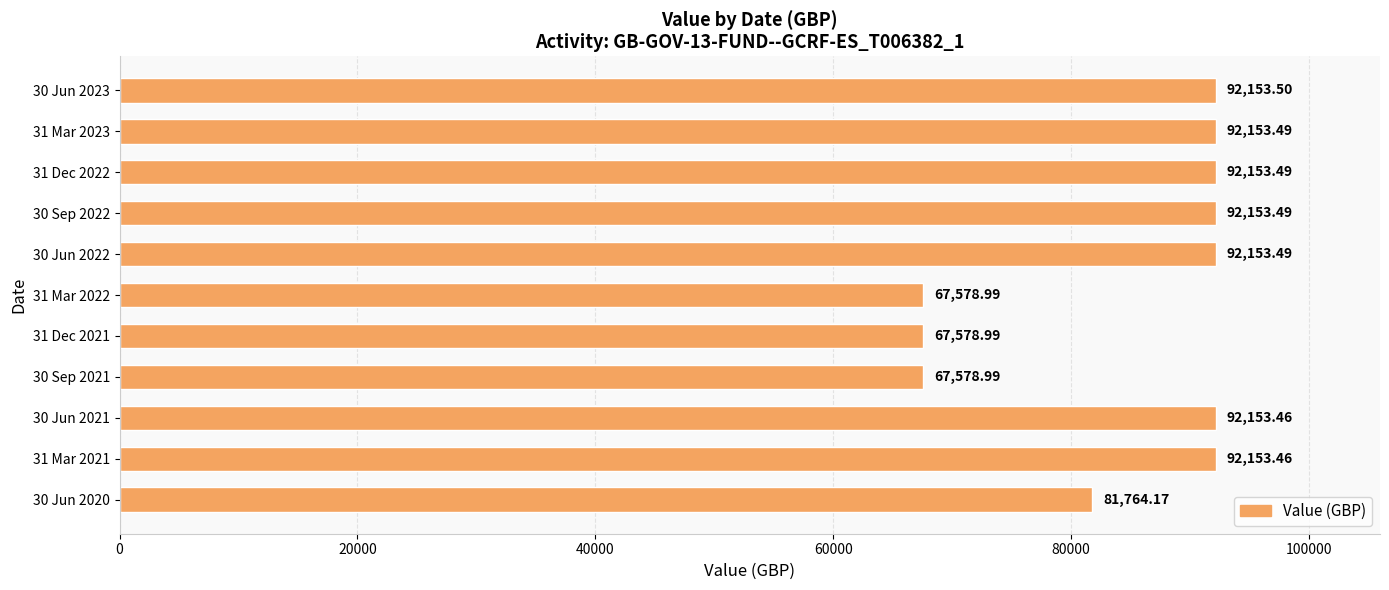

Between 30 Jun 2020 and 30 Jun 2021, which is larger?

30 Jun 2021